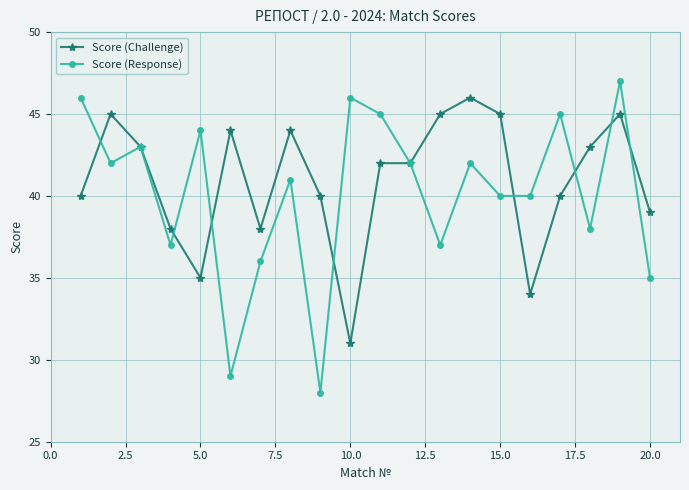

What are all the series names shown in the legend?

Score (Challenge), Score (Response)